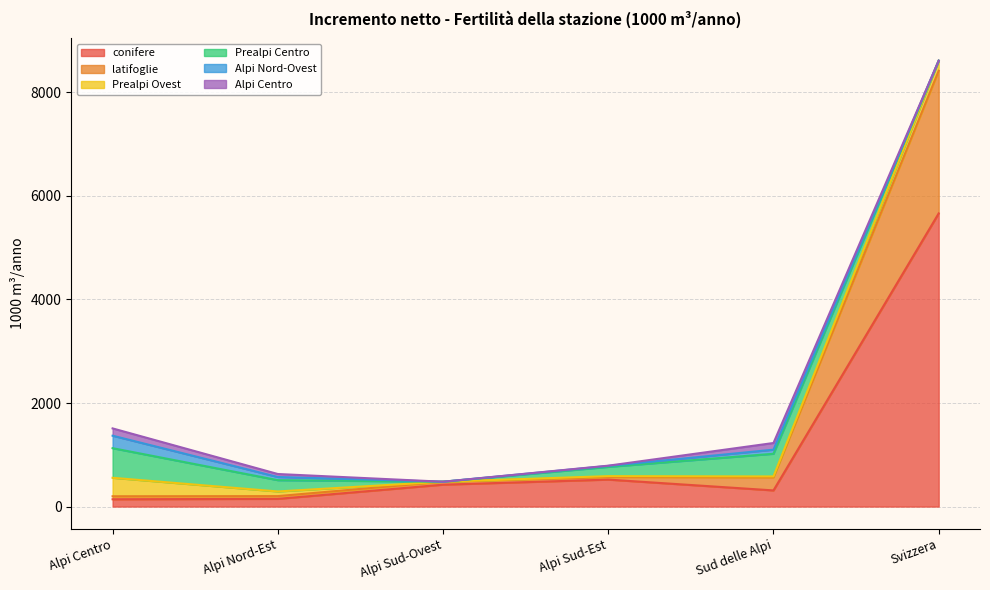

True or false: Prealpi Centro and latifoglie cross at least once.

True